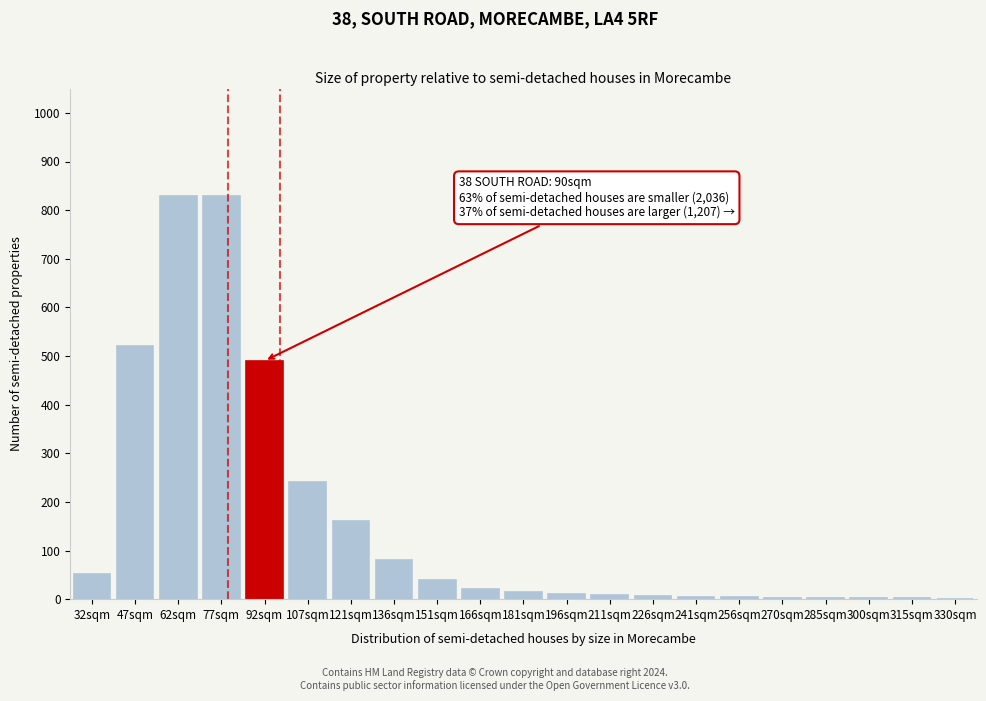

What is the sum of all values?

3320